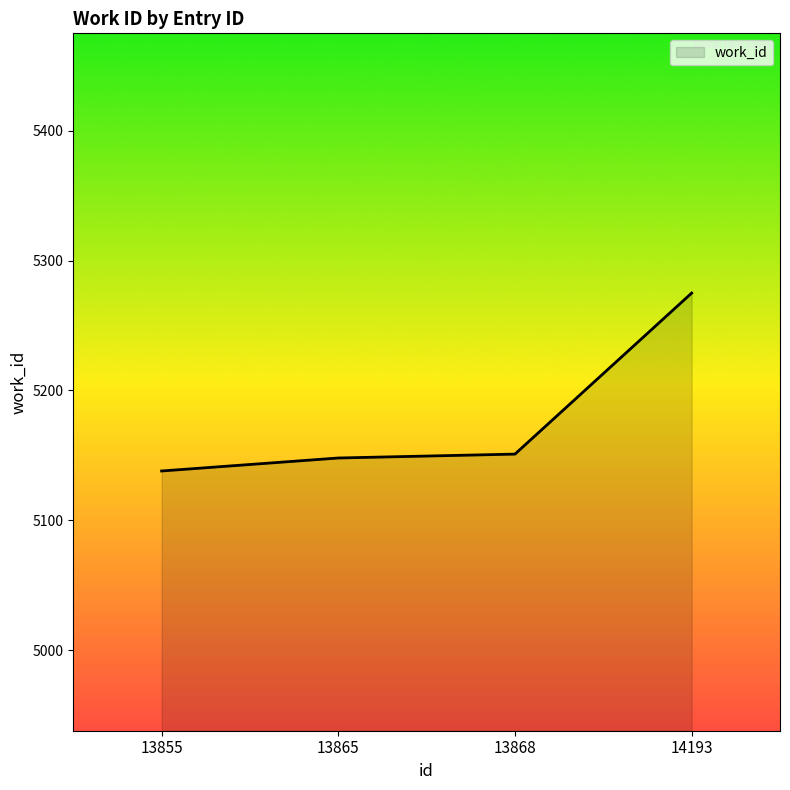

True or false: the data shows 5275 at 14193.

True